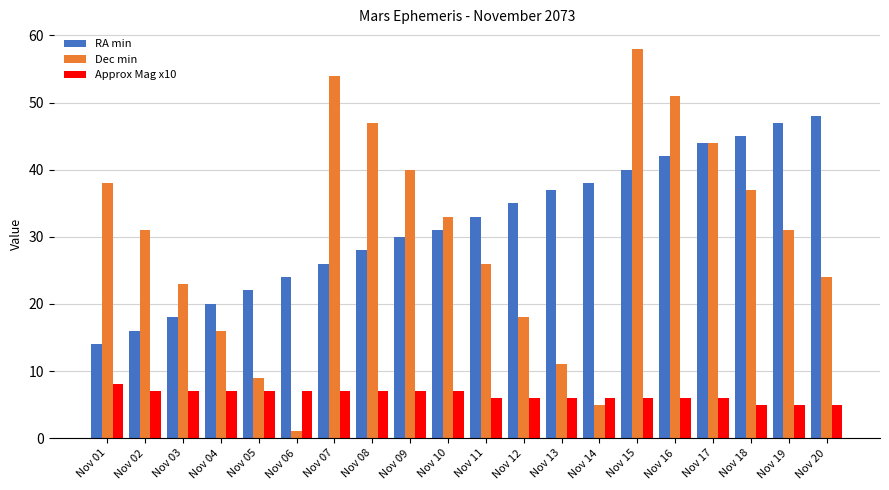

Is it true that RA min equals 42 at Nov 06?

False